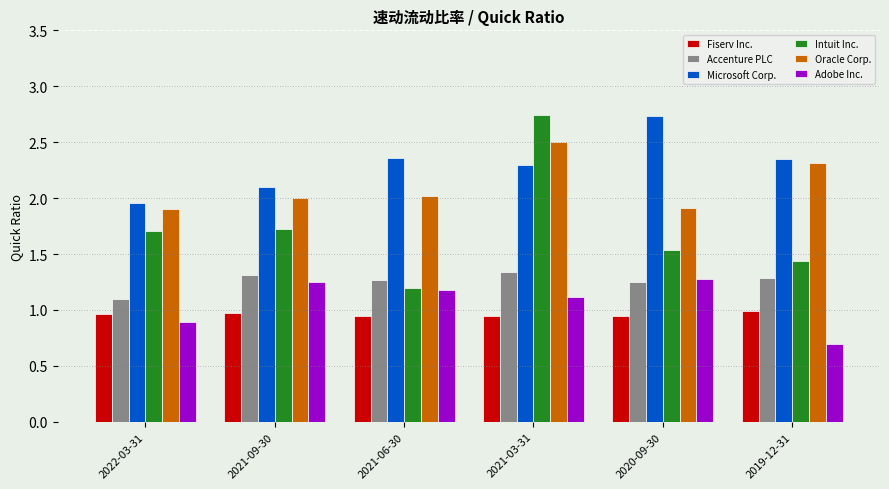

The Microsoft Corp. series shows 0.6 at 2021-06-30. True or false?

False